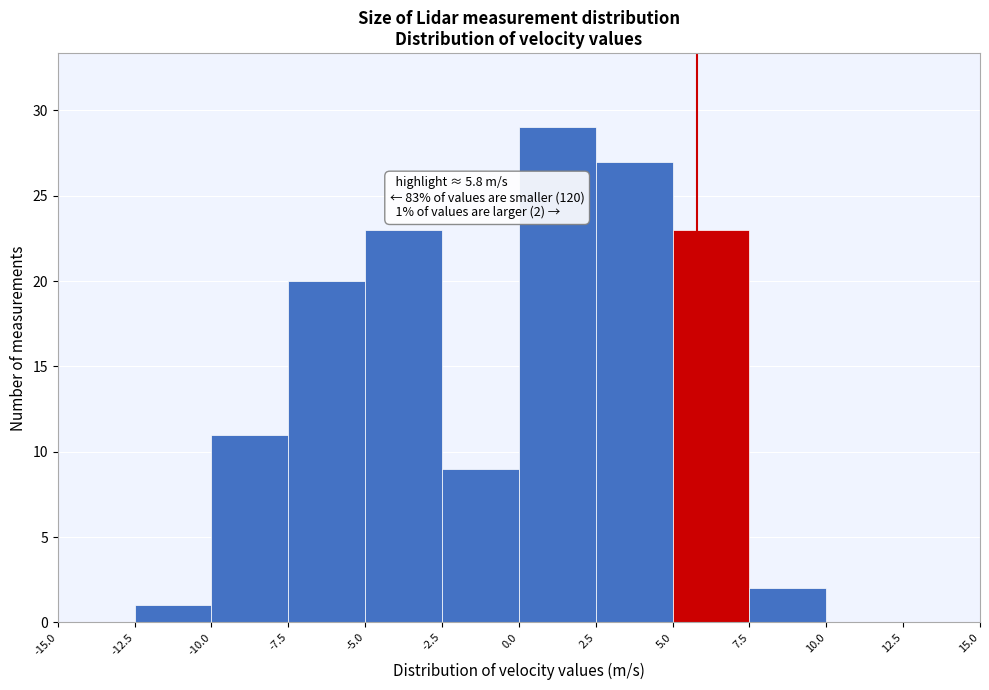

Which range on the x-axis has the tallest bar?

0.0 to 2.5